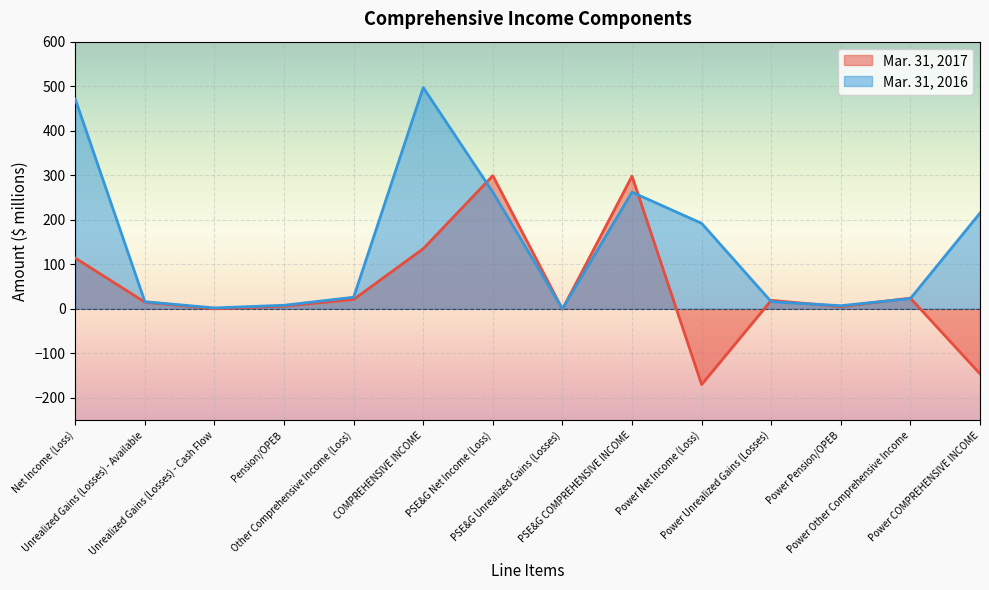

The value of Mar. 31, 2017 at Power Pension/OPEB is 9. True or false?

False